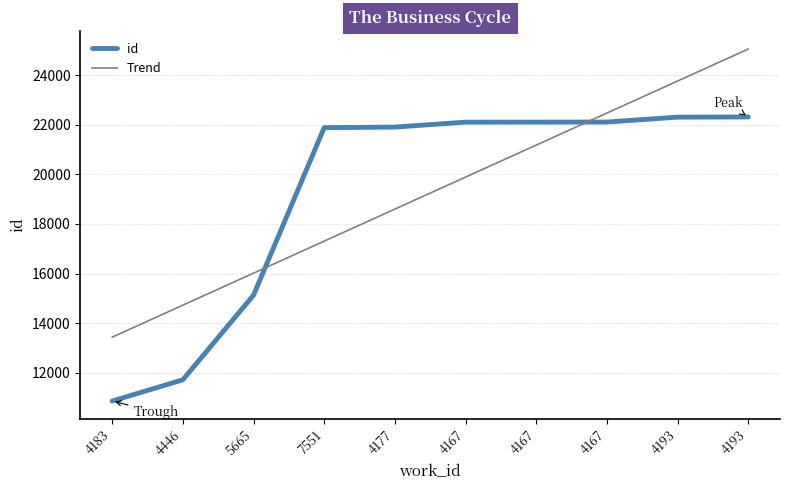

Rank the series at 4167 from lowest to highest value.

Trend, id